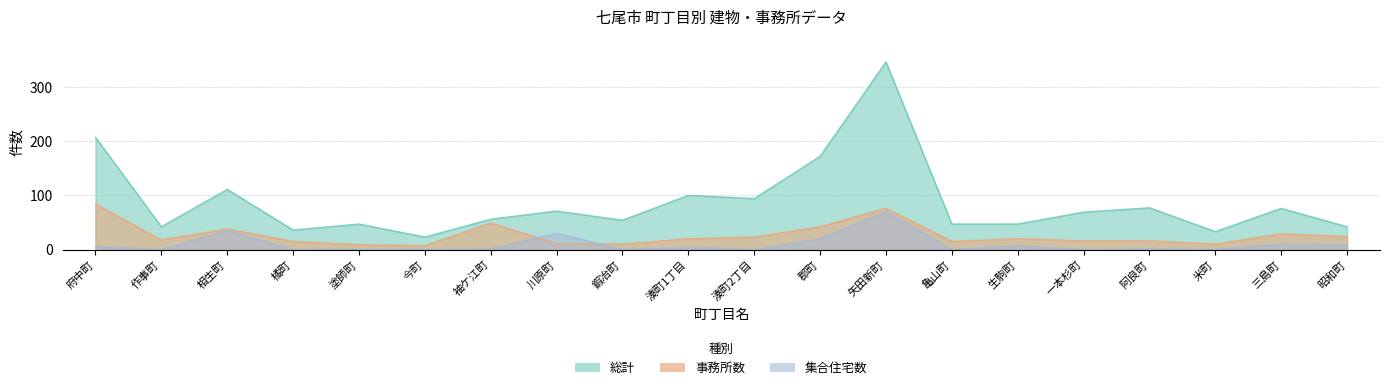

Reading right to left, transcribe all the data shown in this chart.

総計: 42	76	33	77	69	47	47	346	172	94	100	54	71	56	23	47	36	111	42	207
事務所数: 24	29	10	16	16	20	15	76	42	23	20	10	11	49	7	9	15	38	18	84
集合住宅数: 9	10	0	1	0	7	0	70	20	0	4	0	30	1	0	0	0	35	0	5